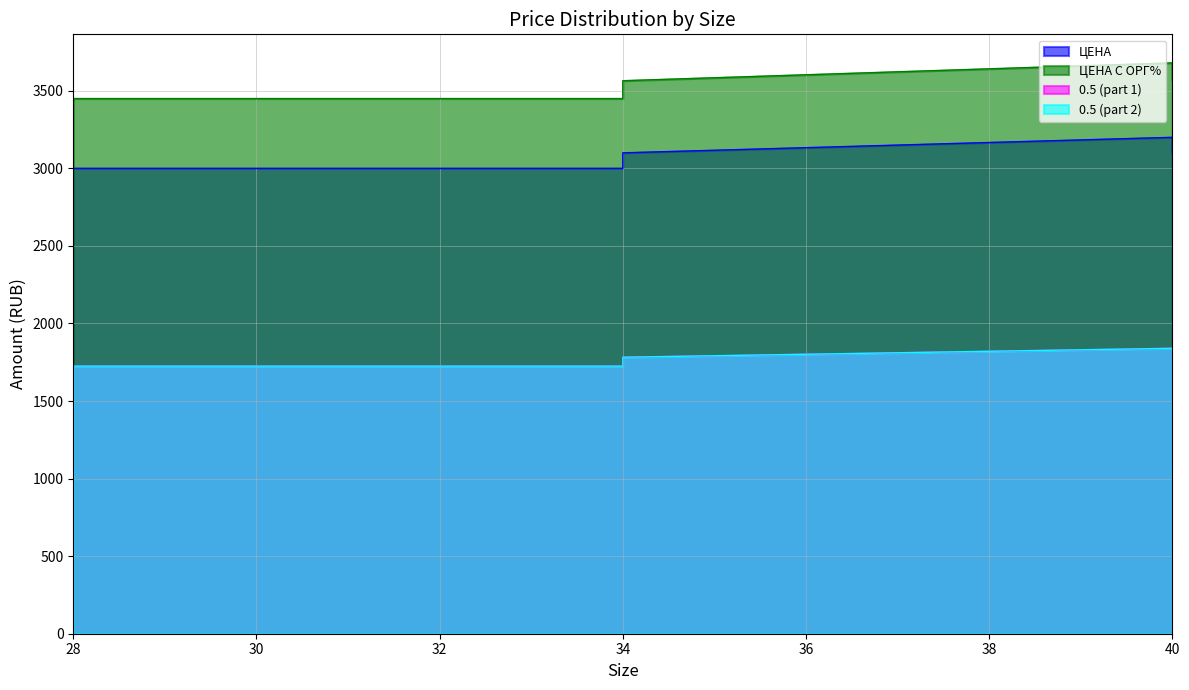

What is the sum of the 0.5 (part 2) values at 33 and 32?

3450.0